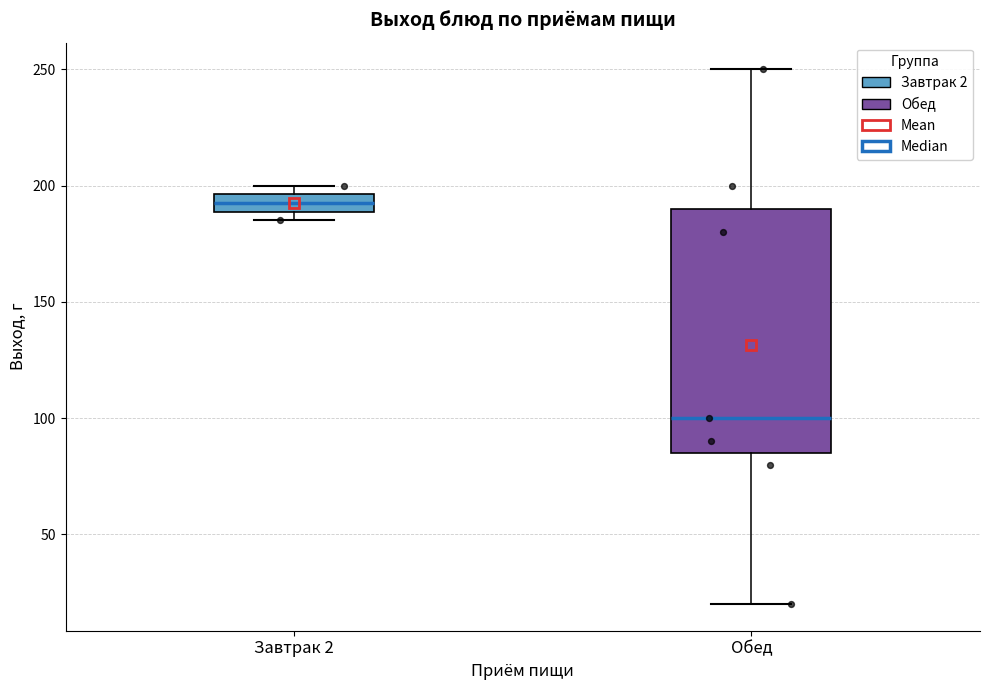

Which box is the tallest, from its lower edge to its upper edge?

Обед